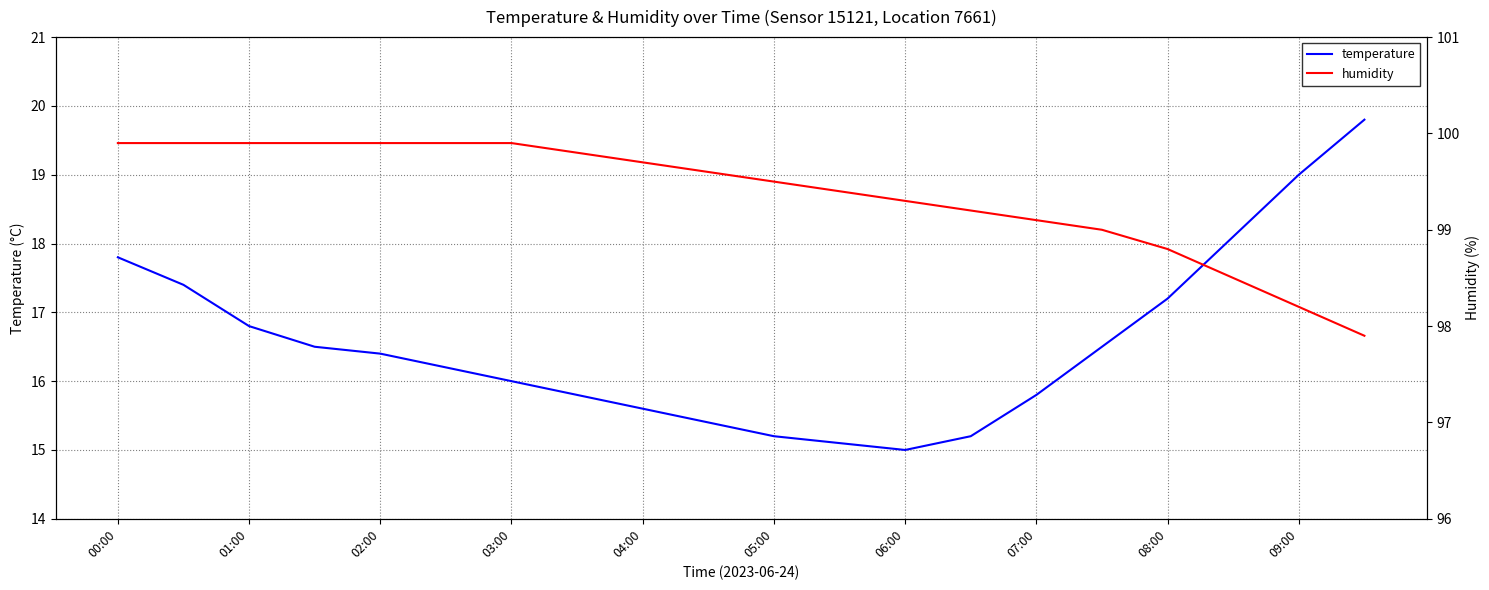

The value of temperature at 07:00 is 5.7. True or false?

False